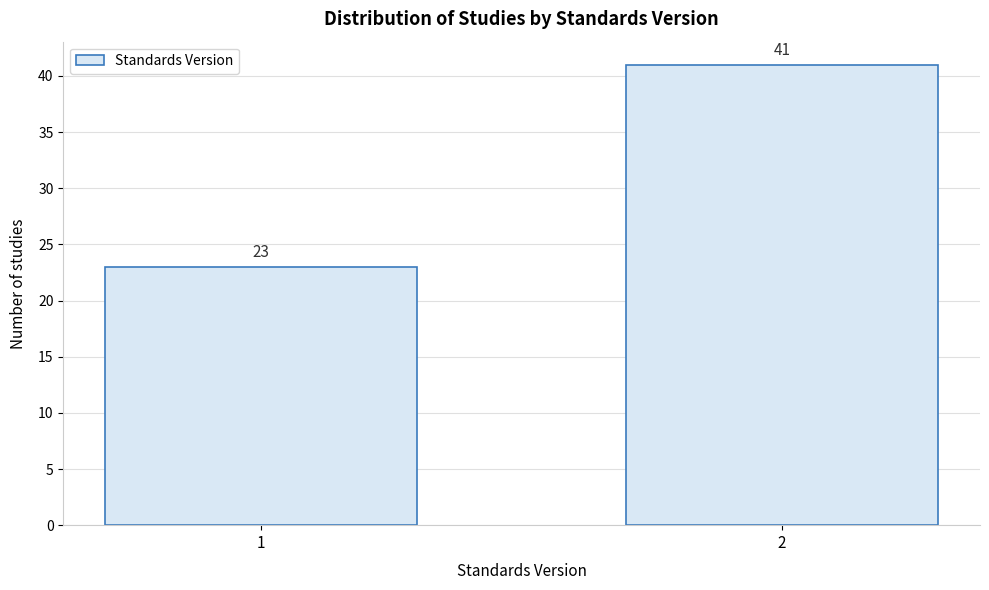

Reading left to right, what are all the values shown in this chart?

1=23	2=41